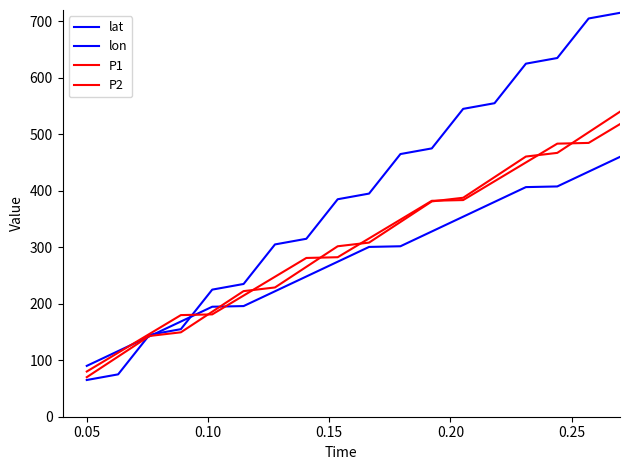

Does the chart display data point markers on the line(s)?

No